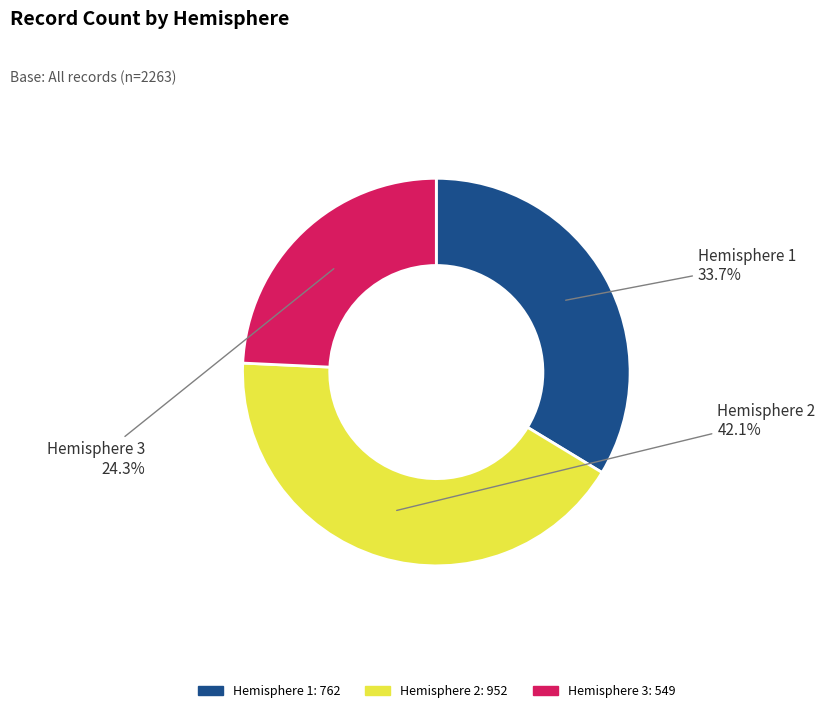

What percentage is the Hemisphere 3 slice, to the nearest percent?

24%